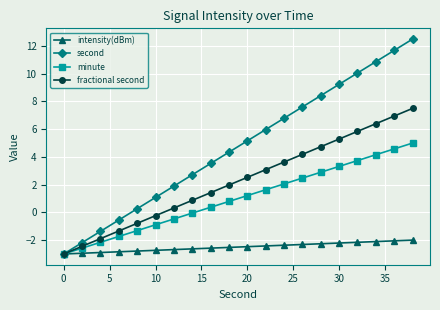

What is the highest value of the intensity(dBm) series?

-2.0